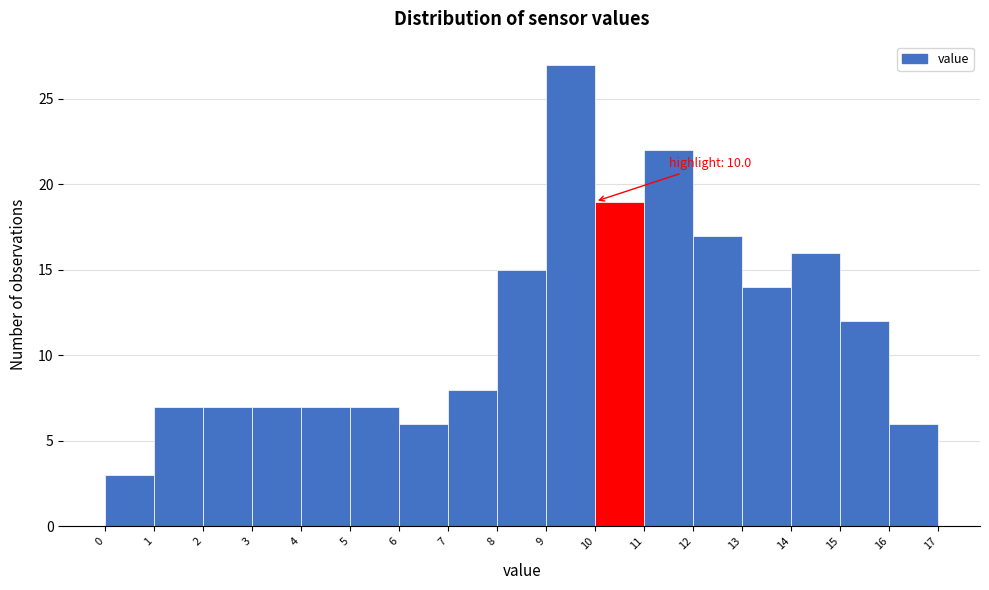

Which range on the x-axis has the tallest bar?

9 to 10